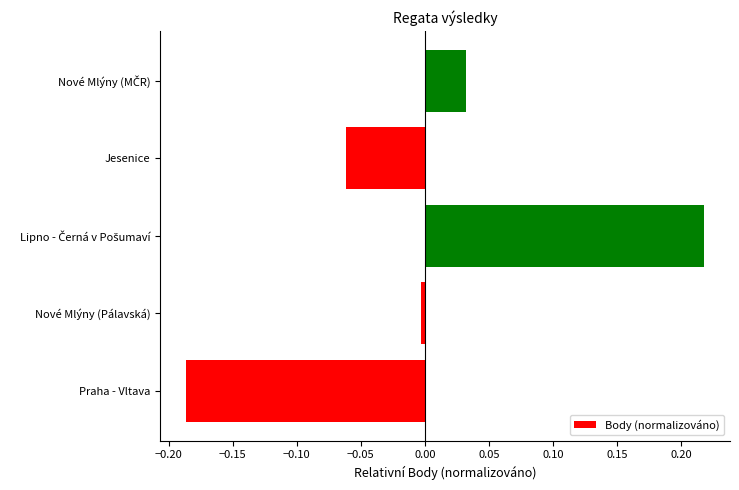

Which label corresponds to the smallest value in the chart?

Praha - Vltava